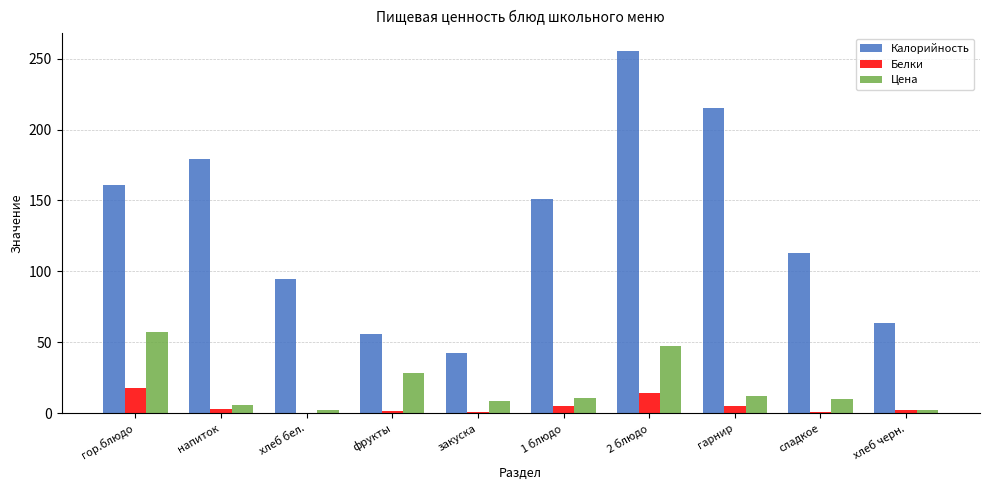

What are all the series names shown in the legend?

Калорийность, Белки, Цена